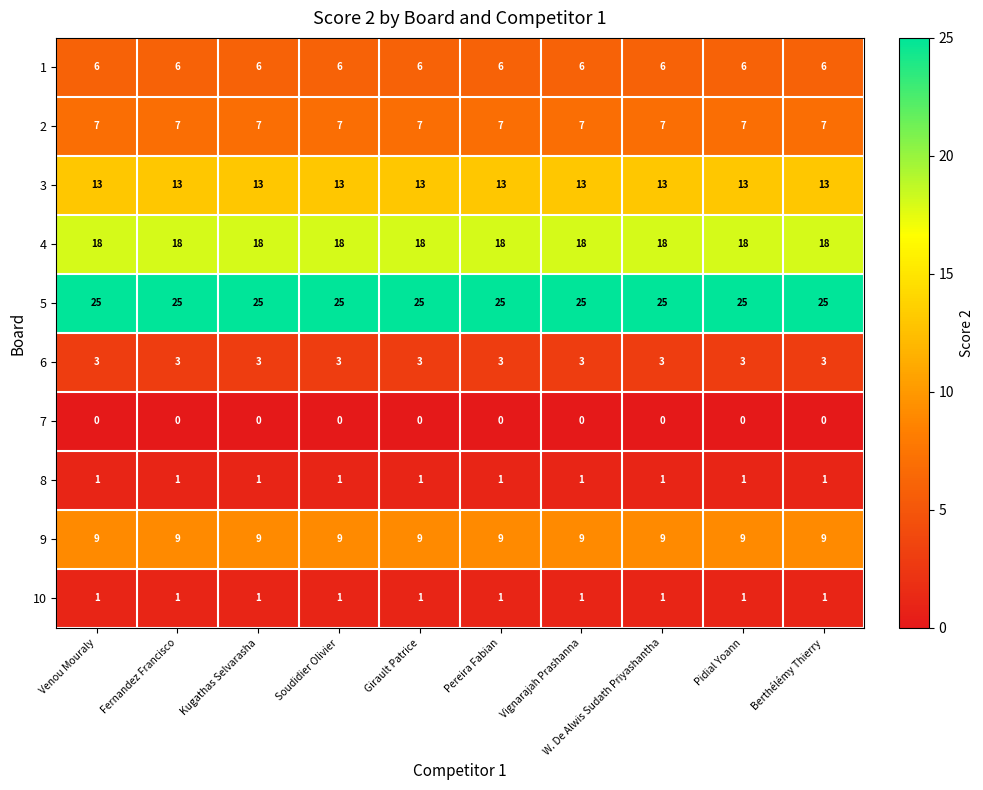

At how many categories does at least one series exceed 16?

10